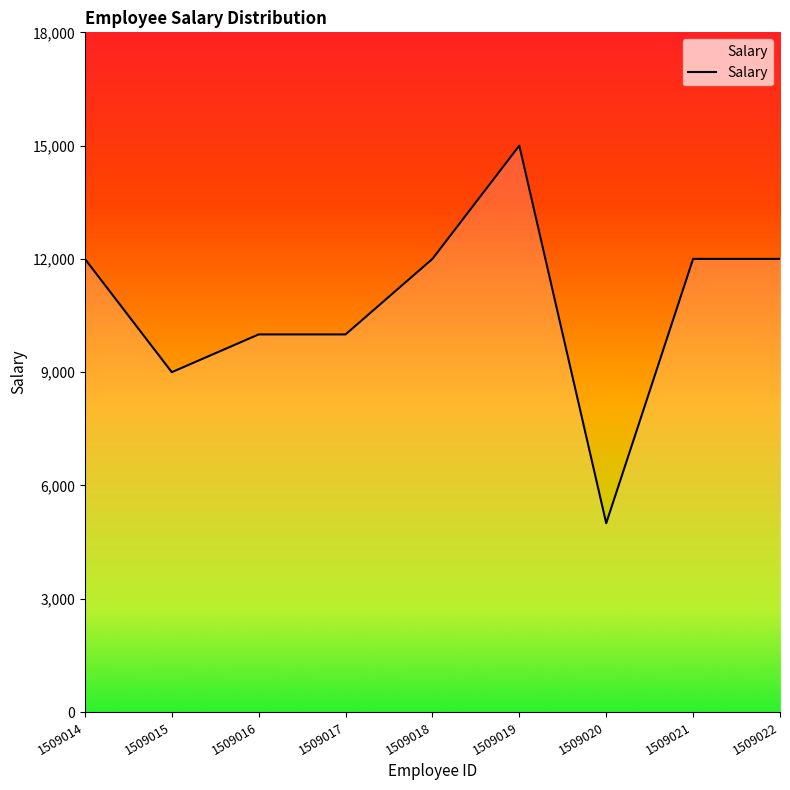

Between 1509020 and 1509021, which is larger?

1509021